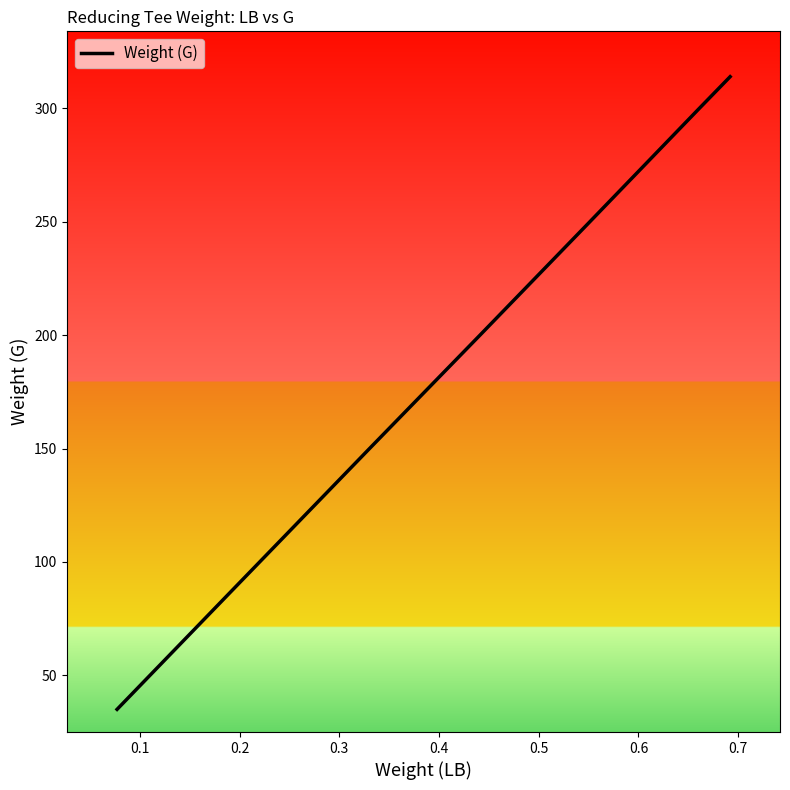

What is the value of the 4th point from the left?

149.9